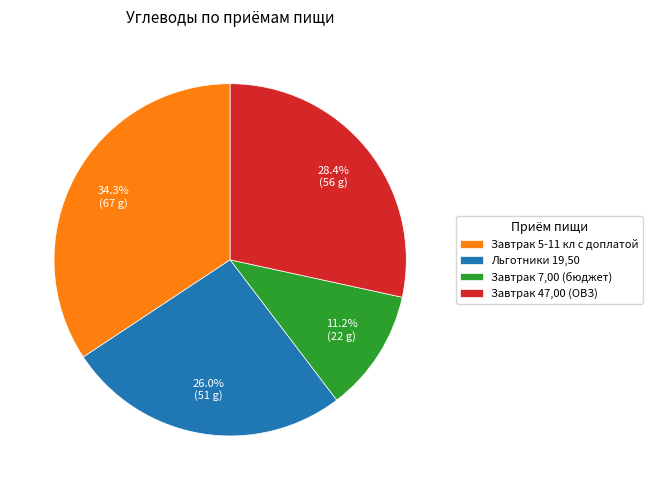

Is it true that Завтрак 7,00 (бюджет) is 11% of the pie?

True